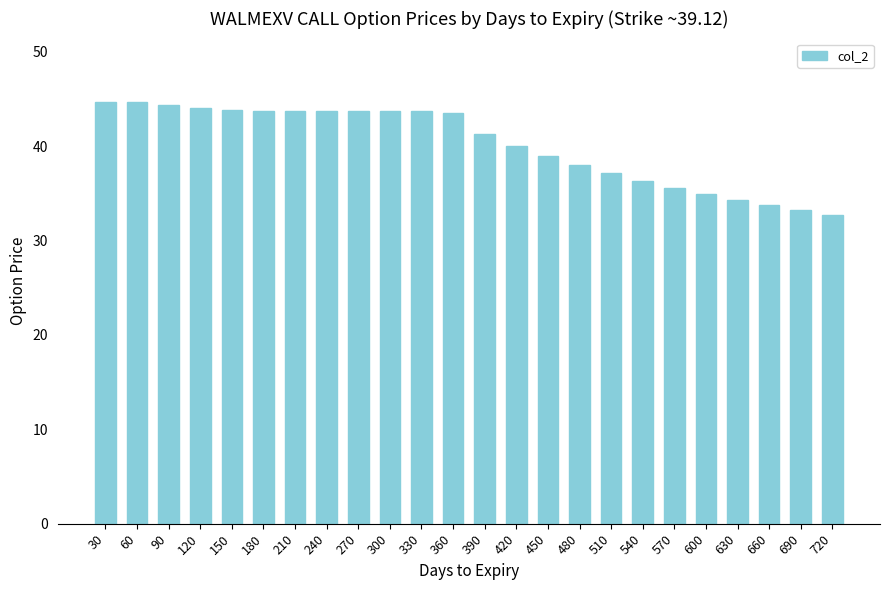

Which label corresponds to the smallest value in the chart?

720